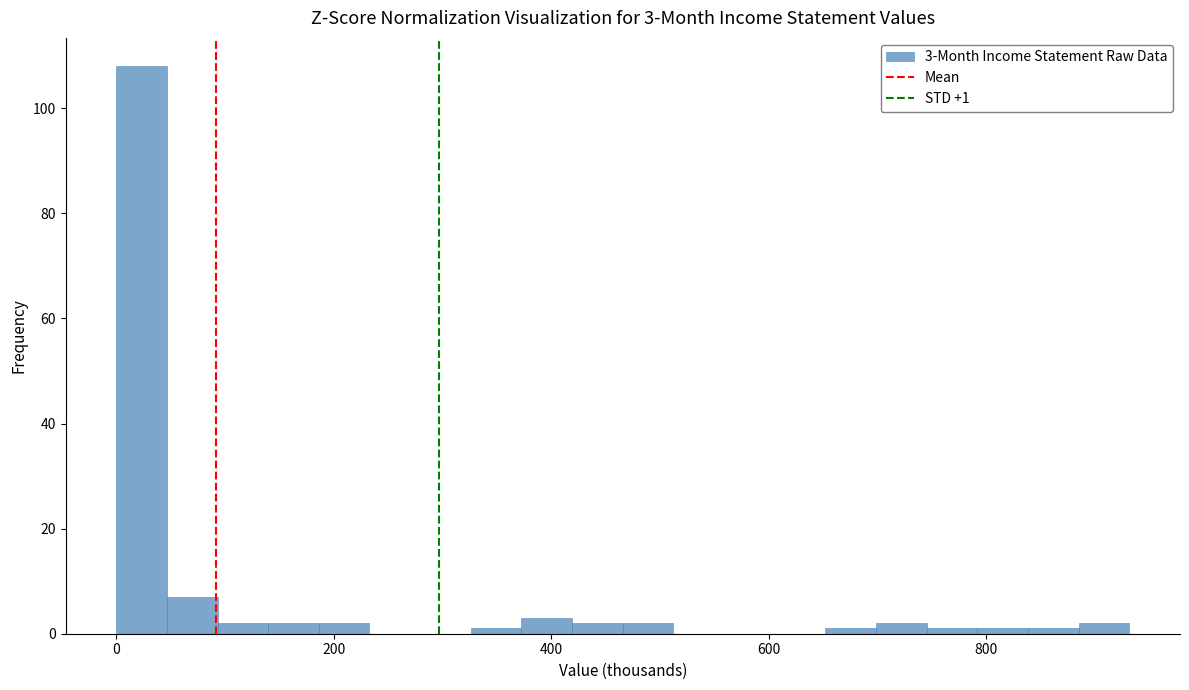

Read against the x-axis, roughly where is the centre of the tallest bar?

20